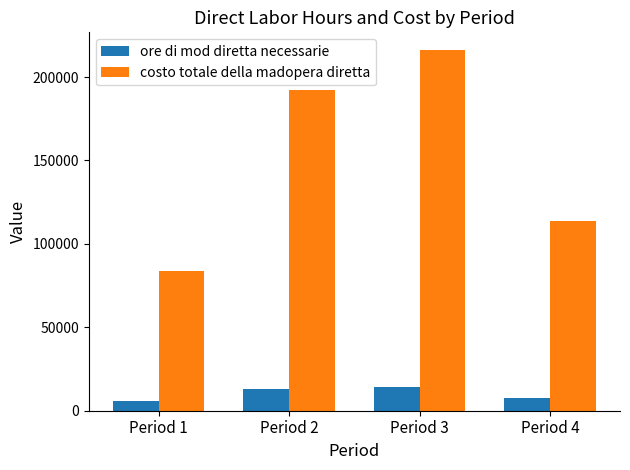

How many categories are shown in the chart?

4